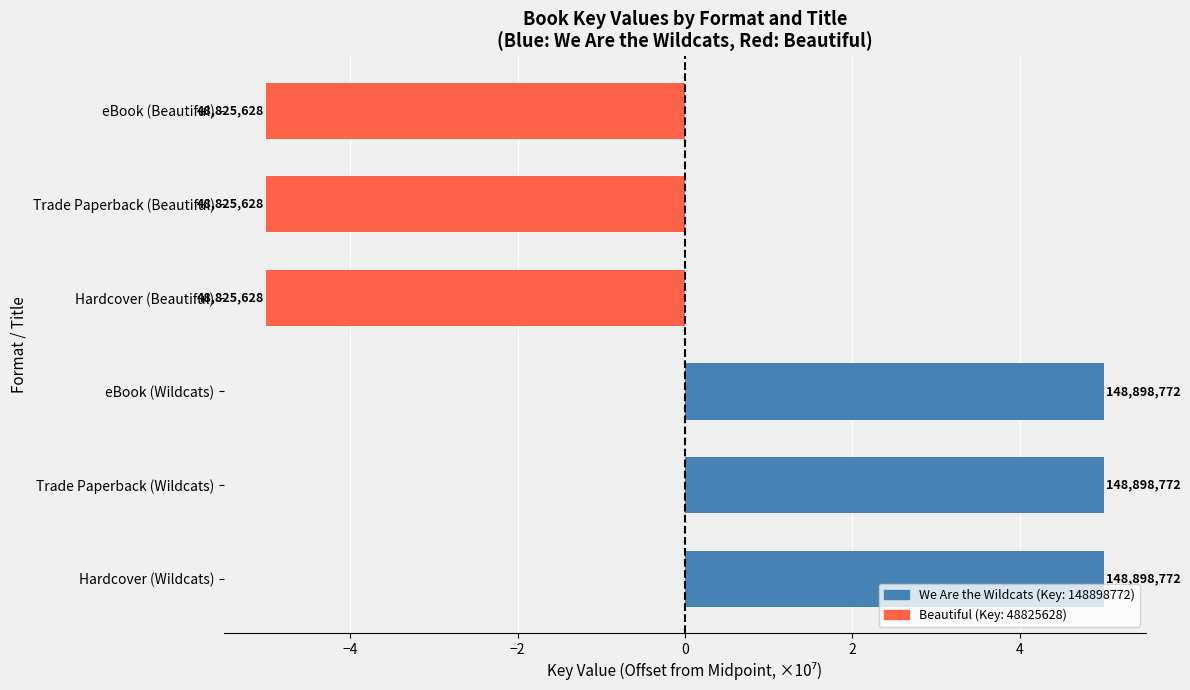

Are the bars horizontal?

Yes